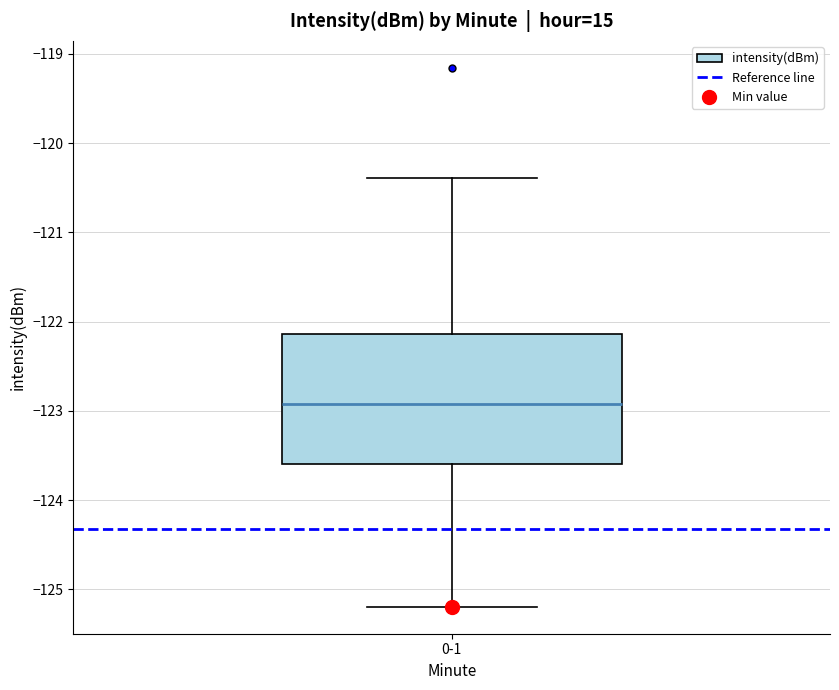

Read this box plot against the y-axis: the position of the median line, the range covered by the box, and the ends of both whiskers. The values are not printed on the chart, so give them approximately, as read against the axis.

median -122.9, box -123.6 to -122.1, whiskers -125.2 to -120.4